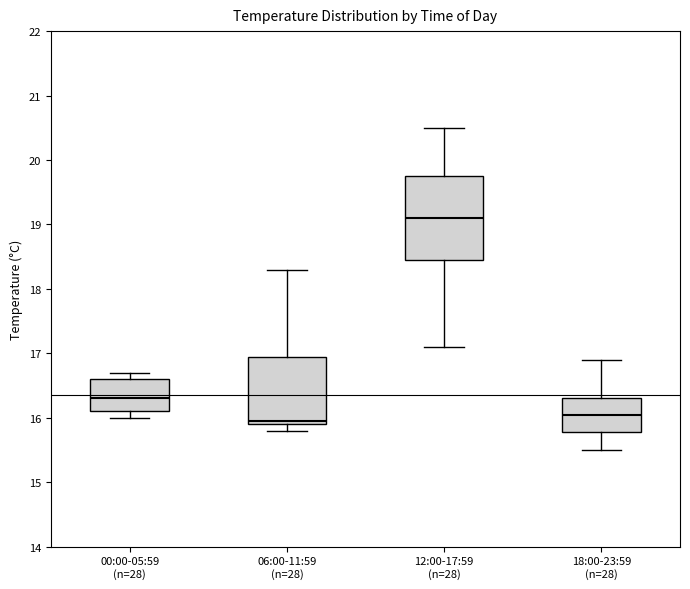

Reading left to right, read every box against the y-axis: the position of its median line, the range the box covers, and the ends of its whiskers. The values are not printed on the chart, so give them approximately, as read against the axis.

00:00-05:59 (n=28): median 16.3, box 16.1 to 16.6, whiskers 16.0 to 16.7
06:00-11:59 (n=28): median 16.0, box 15.9 to 17.0, whiskers 15.8 to 18.3
12:00-17:59 (n=28): median 19.1, box 18.5 to 19.8, whiskers 17.1 to 20.5
18:00-23:59 (n=28): median 16.1, box 15.8 to 16.3, whiskers 15.5 to 16.9